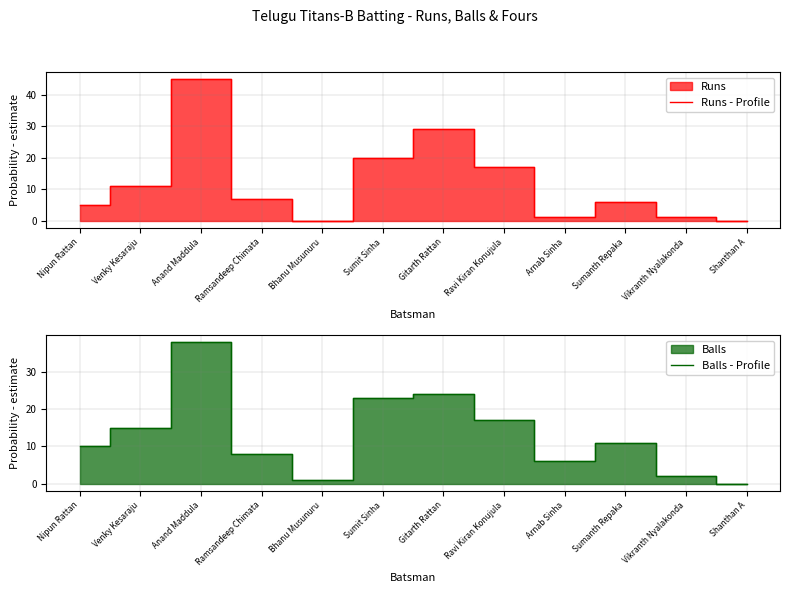

Which series has the largest total across all categories?

Balls - Profile